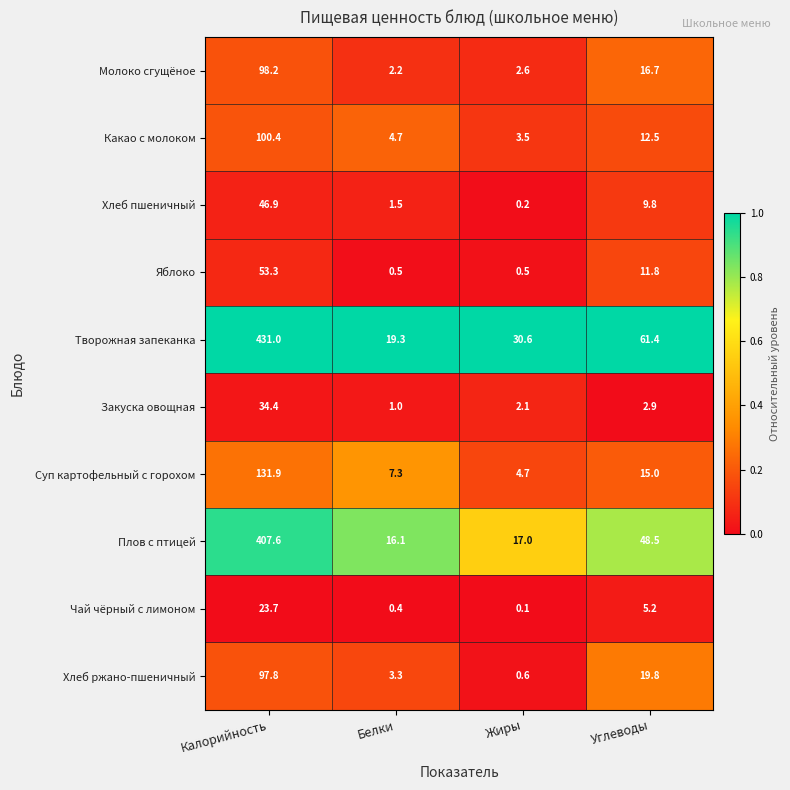

At how many categories does at least one series exceed 0?

4